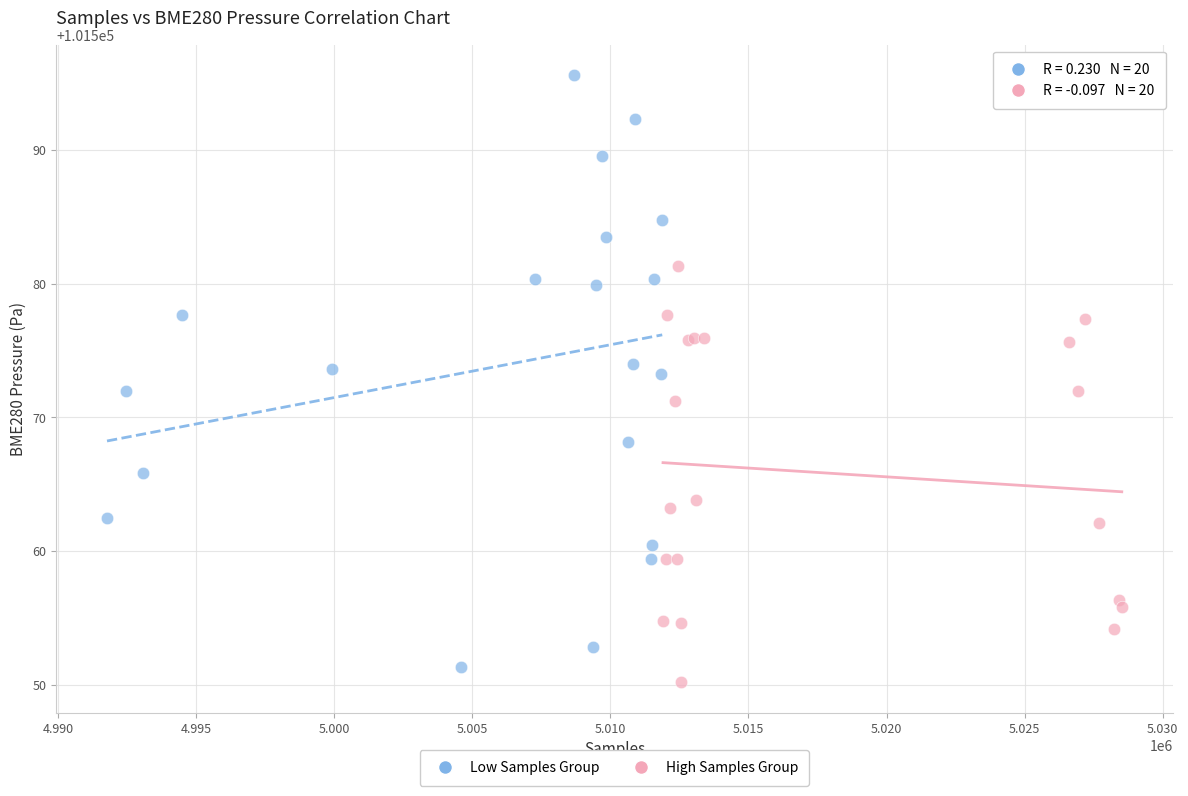

Which series has the widest spread of Y values?

Low Samples Group